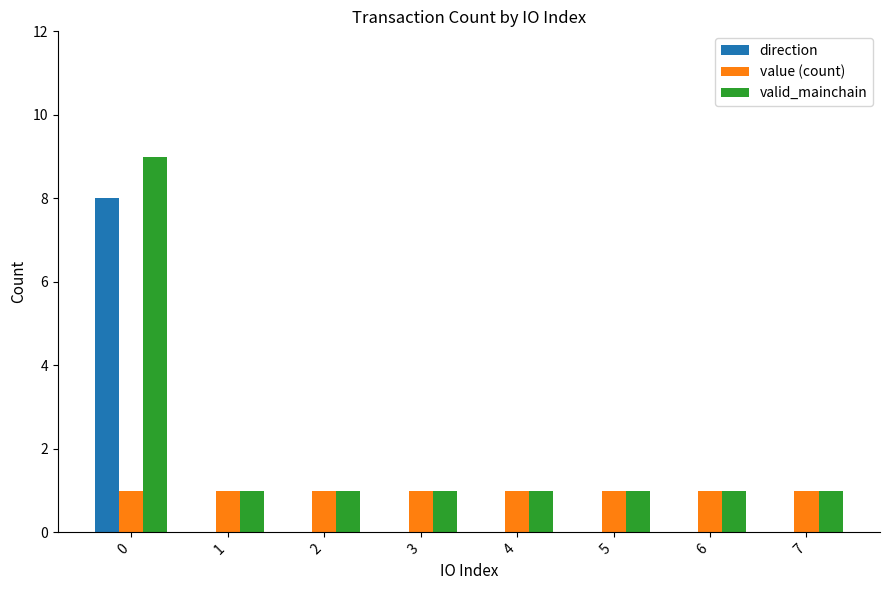

Reading left to right, extract all data points from this chart.

direction: 8	0	0	0	0	0	0	0
value (count): 1	1	1	1	1	1	1	1
valid_mainchain: 9	1	1	1	1	1	1	1